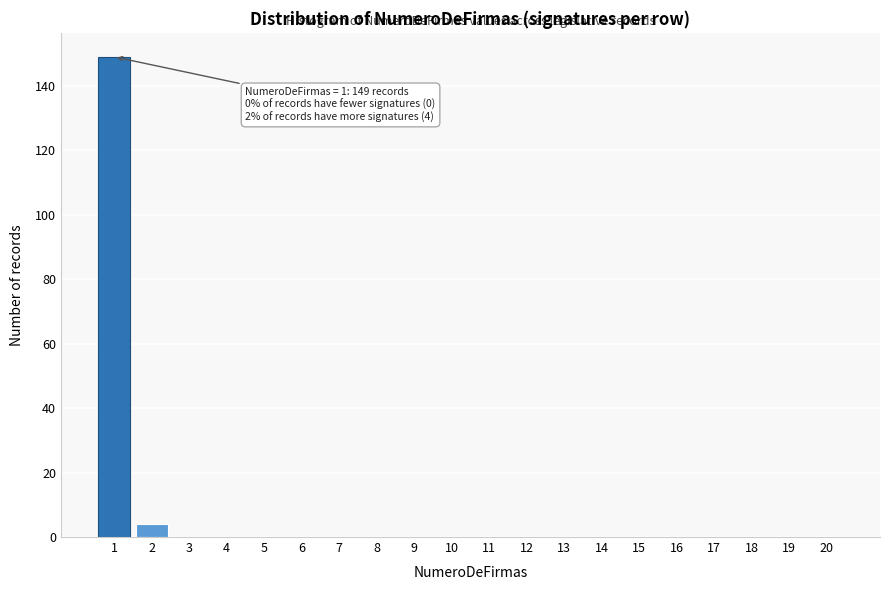

Reading left to right, transcribe all the data shown in this chart.

1=149	2=4	3=0	4=0	5=0	6=0	7=0	8=0	9=0	10=0	11=0	12=0	13=0	14=0	15=0	16=0	17=0	18=0	19=0	20=0